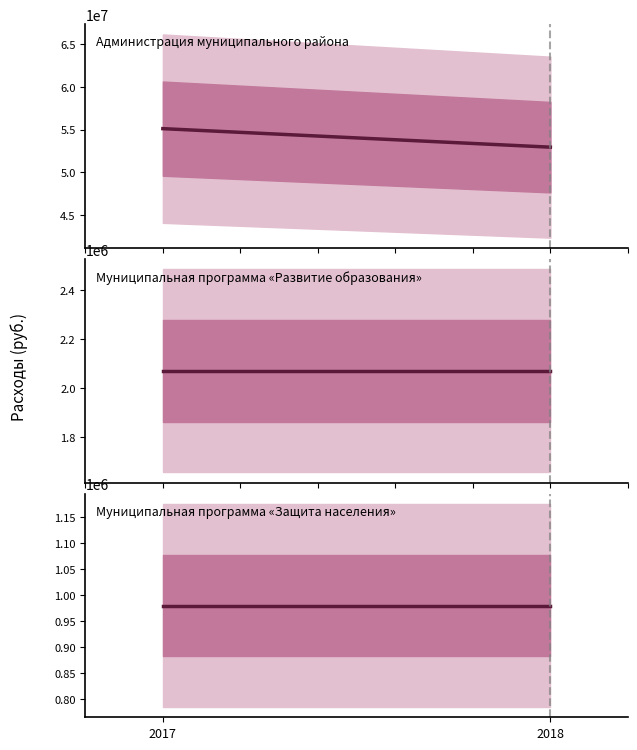

At which category is the sum across all series the highest?

2017